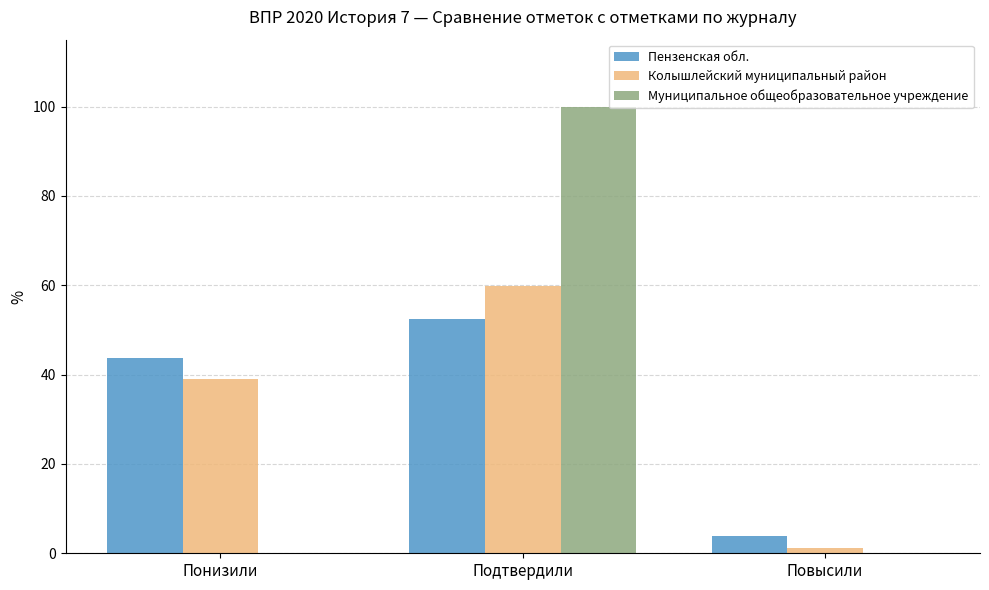

Are the bars horizontal?

No